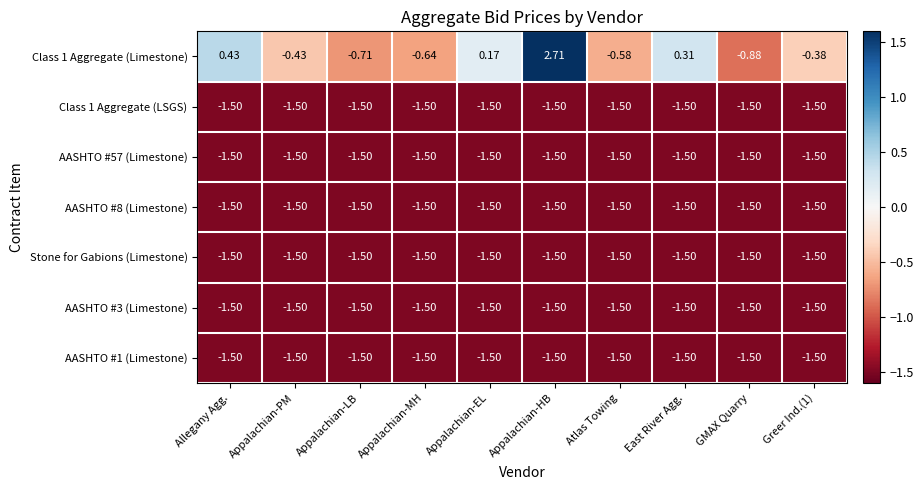

Which category has the highest value across all series?

Appalachian-HB